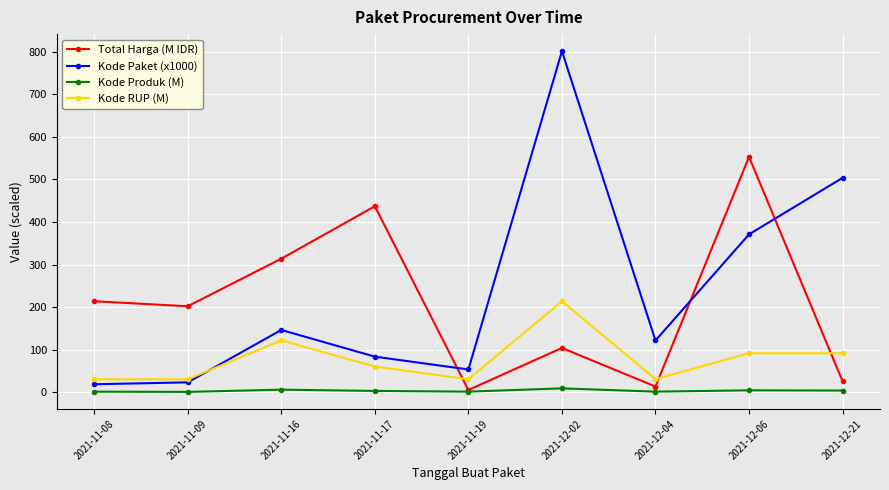

What is the total value across all series at 2021-12-02?

1128.5